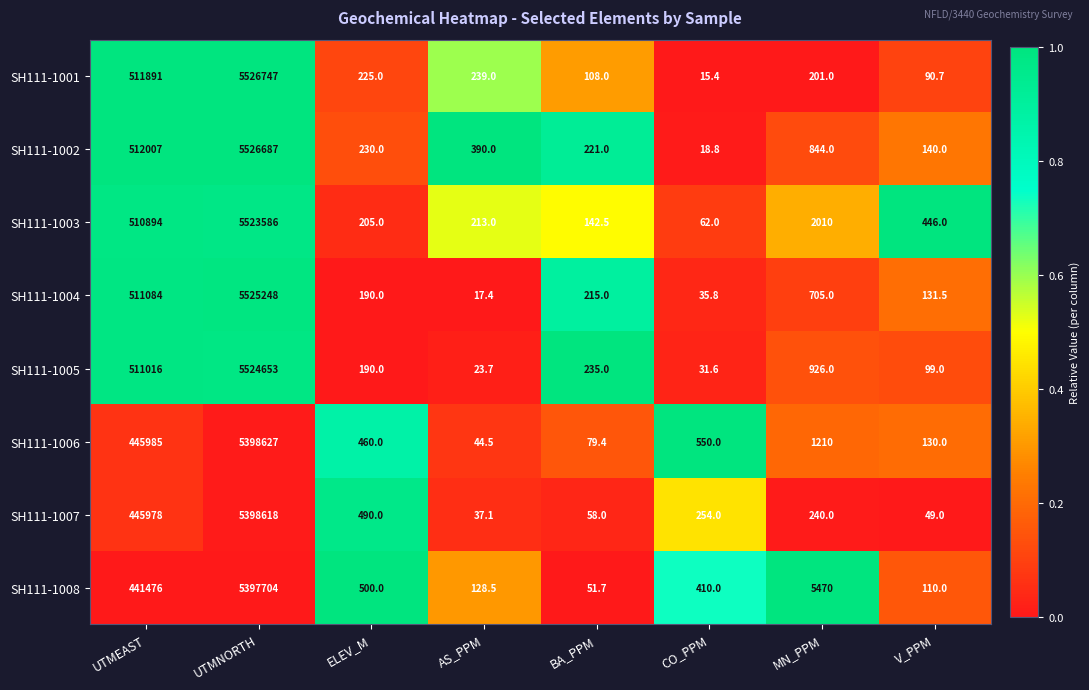

List the series in order of their peak value, highest first.

SH111-1001, SH111-1002, SH111-1004, SH111-1005, SH111-1003, SH111-1006, SH111-1007, SH111-1008